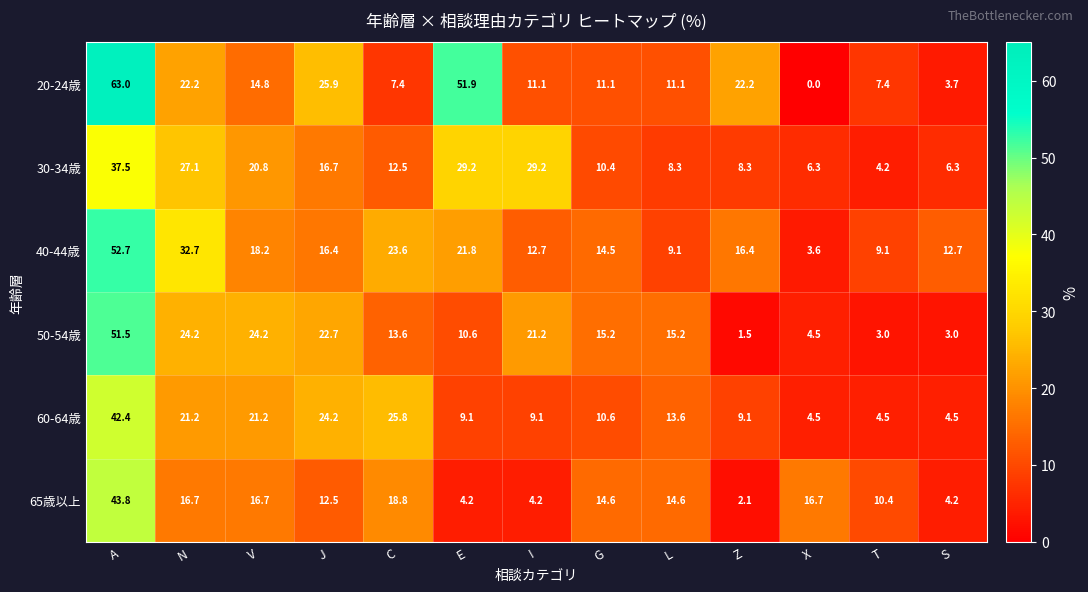

Is it true that 60-64歳 equals 6.7 at S?

False